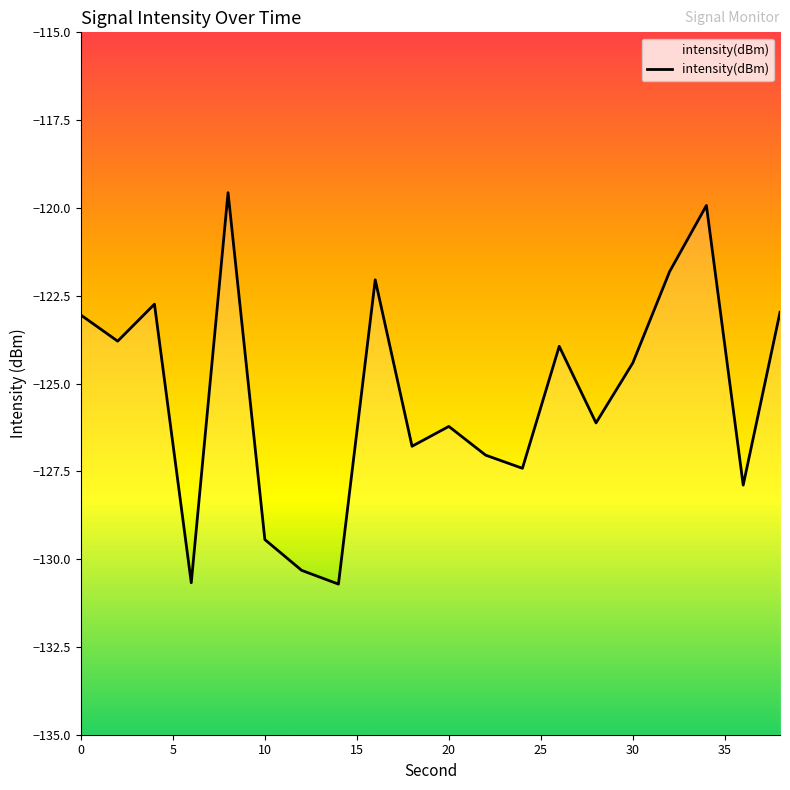

Count the number of values greater than -124.

9